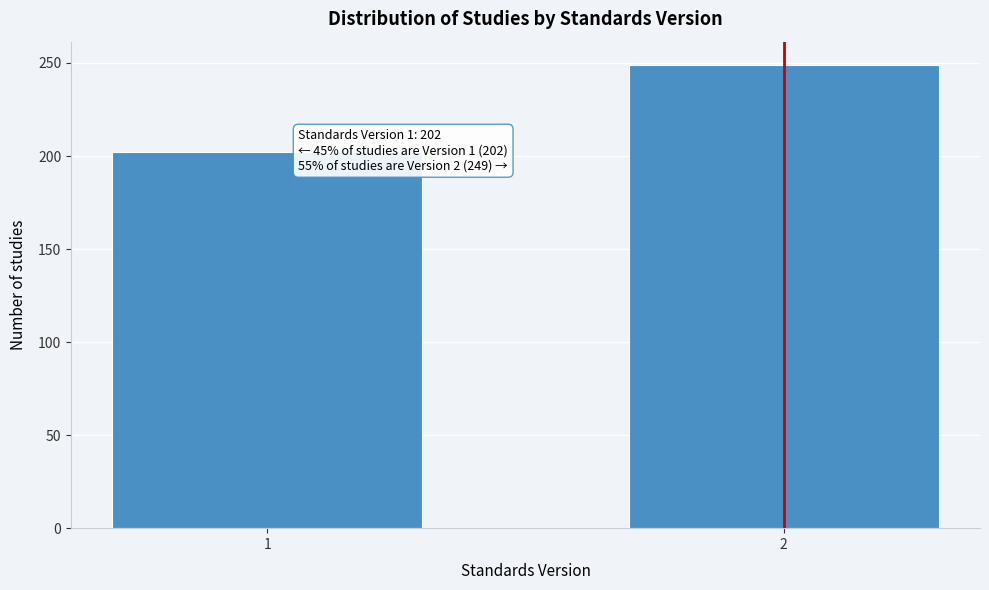

Reading left to right, list all the values displayed in this chart.

202	249